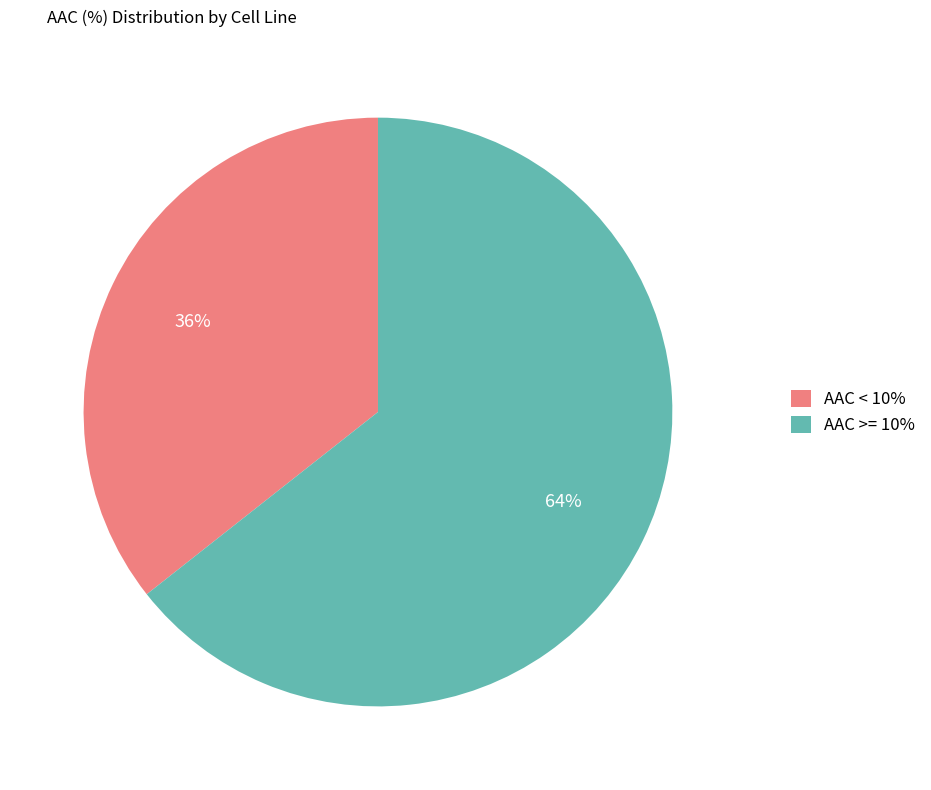

What percentage is the AAC < 10% slice, to the nearest percent?

36%